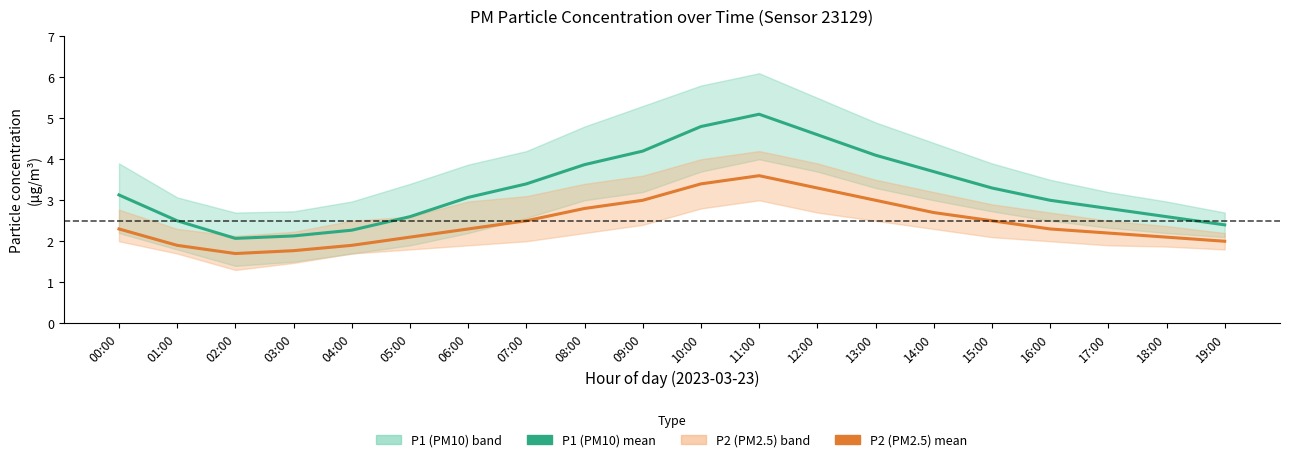

Which label corresponds to the smallest value in the chart?

02:00